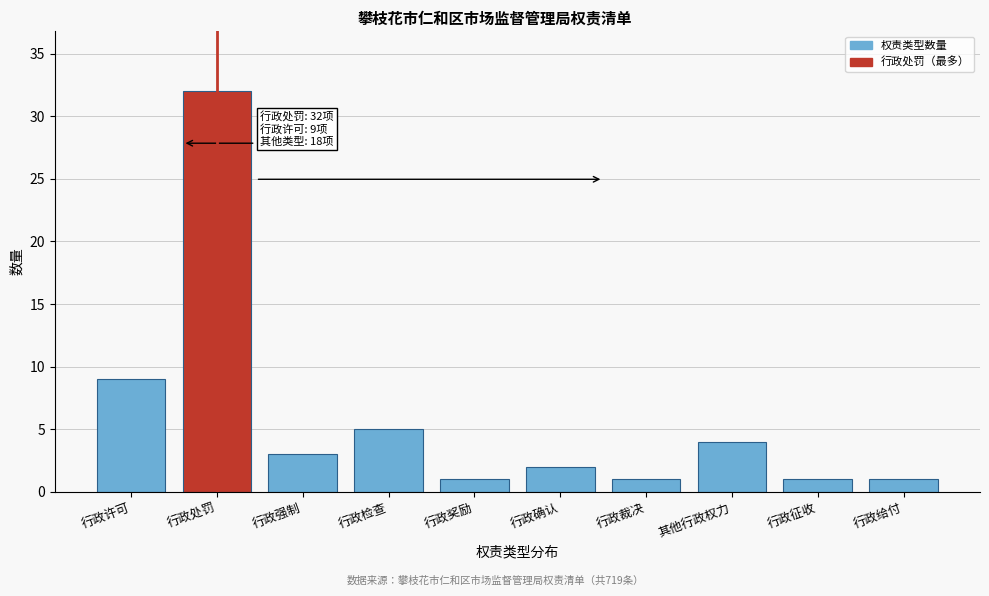

Reading left to right, list all the values displayed in this chart.

9	32	3	5	1	2	1	4	1	1